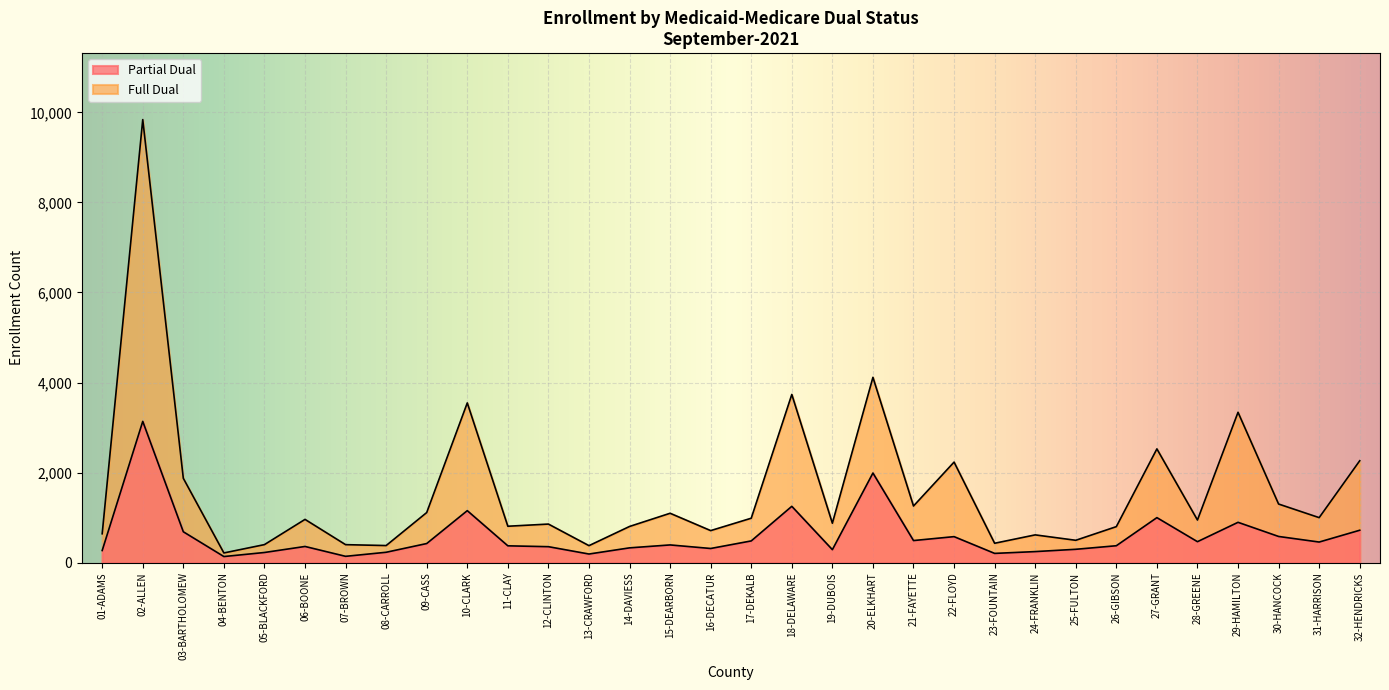

At which label is Full Dual closest to 5027?

20-ELKHART